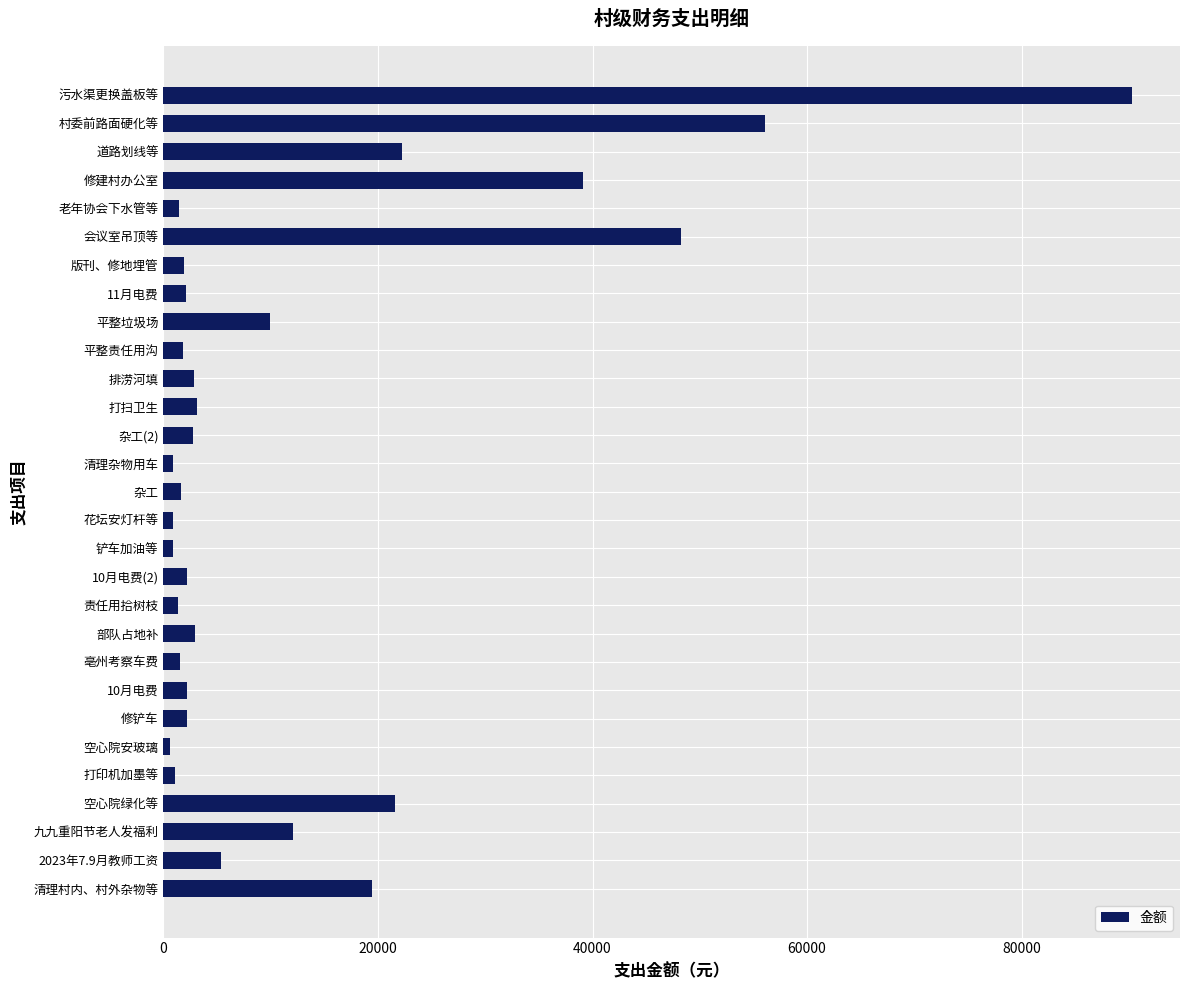

How many series are shown in this chart?

1